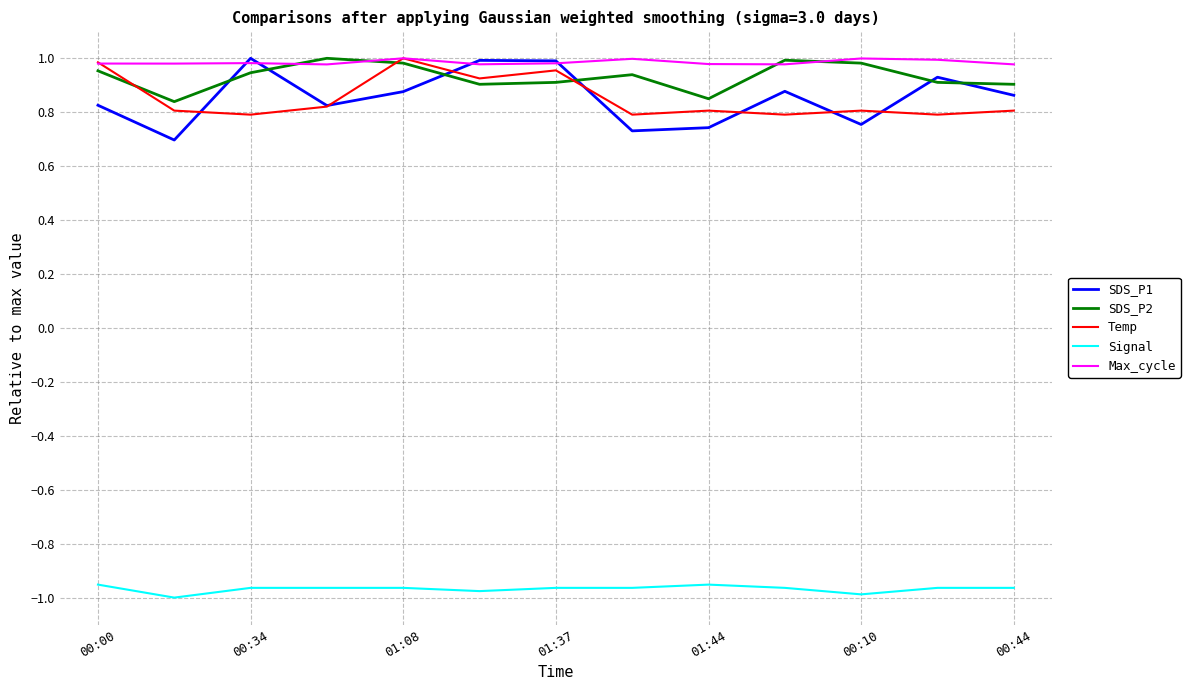

Which series ends up on top after the final intersection of Temp and SDS_P1?

SDS_P1